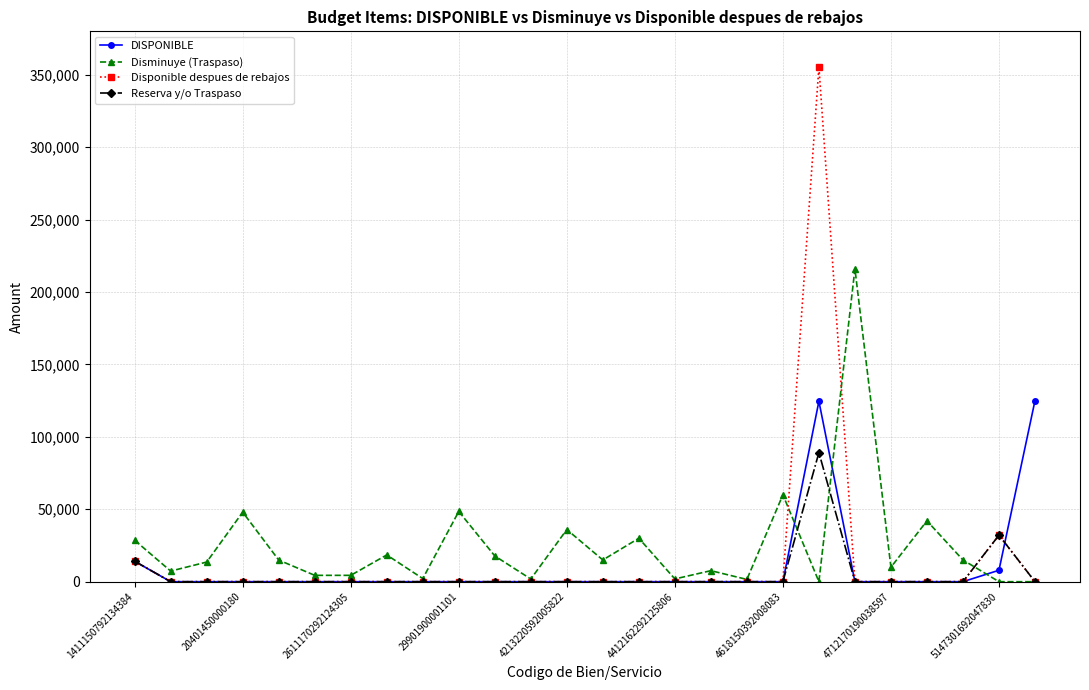

Rank the series by their maximum value, from highest to lowest.

Disponible despues de rebajos, Disminuye (Traspaso), DISPONIBLE, Reserva y/o Traspaso